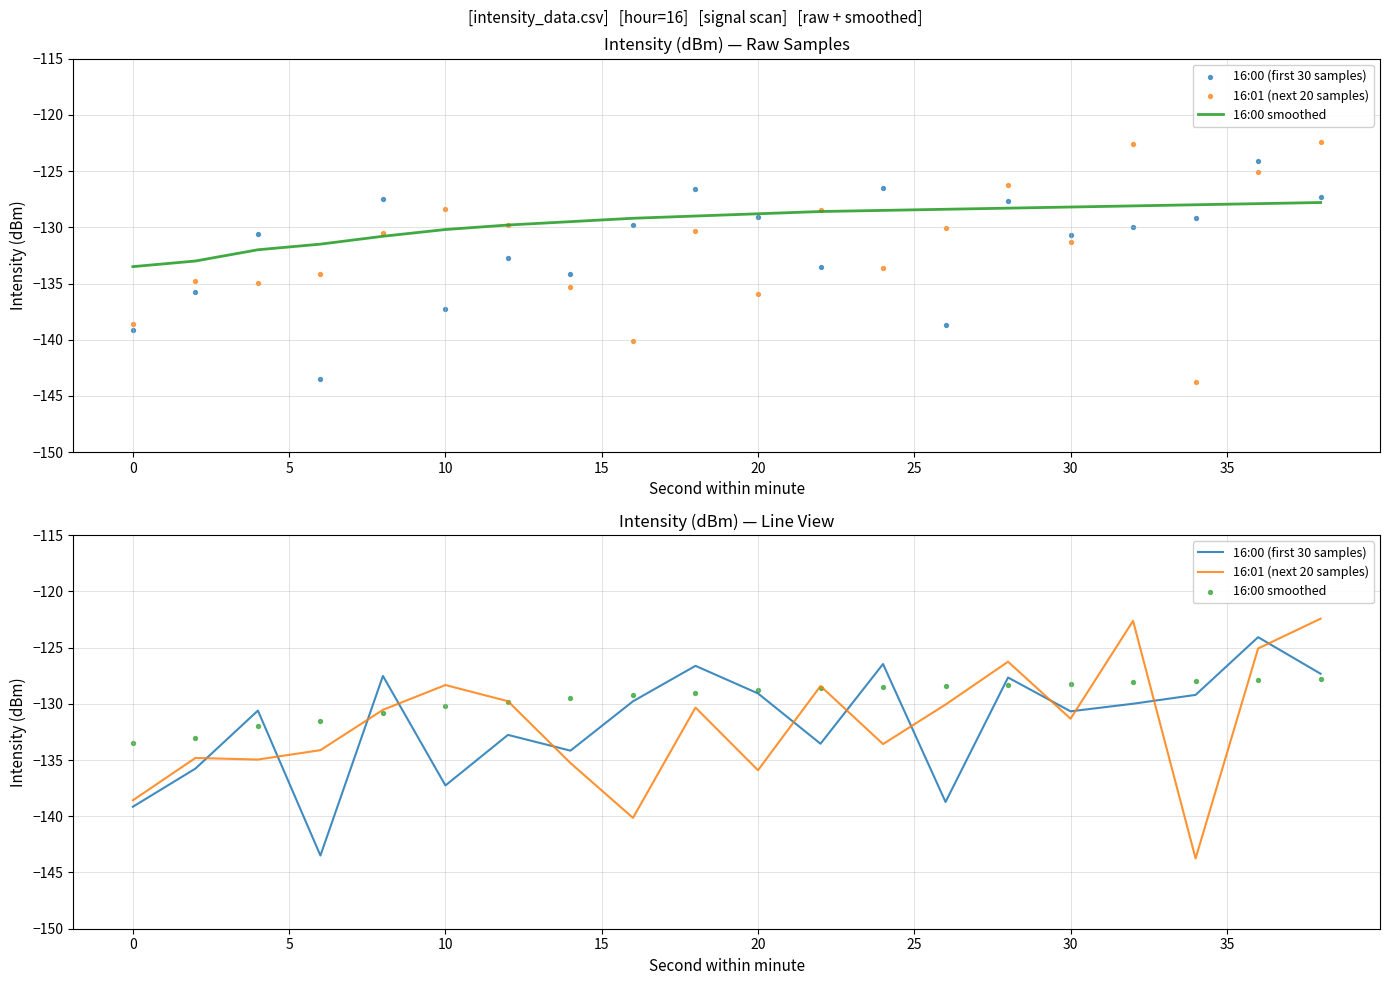

Which series has the largest Y range (max minus min)?

16:01 (next 20 samples)